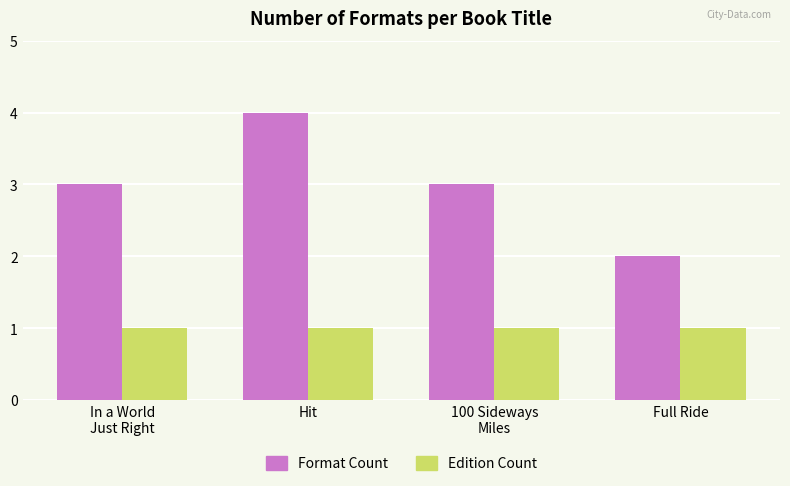

Rank the series by their maximum value, from highest to lowest.

Format Count, Edition Count